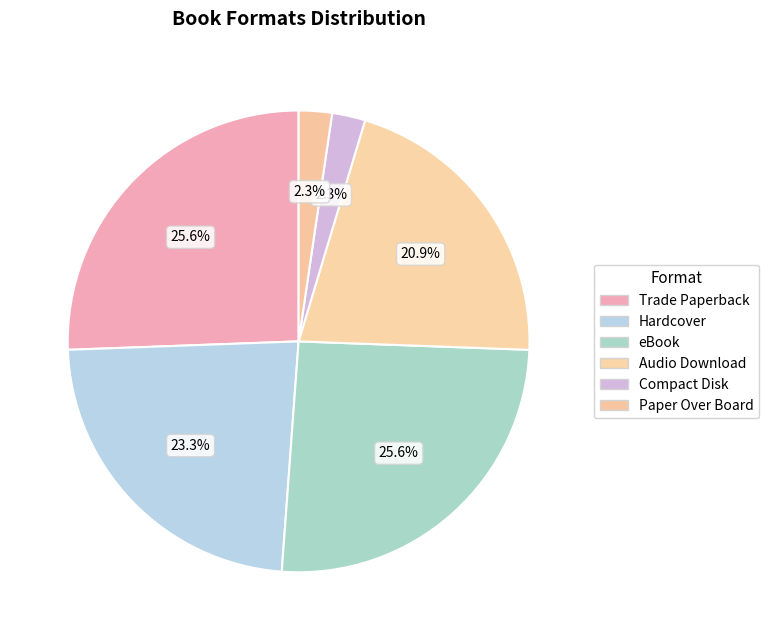

What portion of the pie excludes Trade Paperback?

74.4%